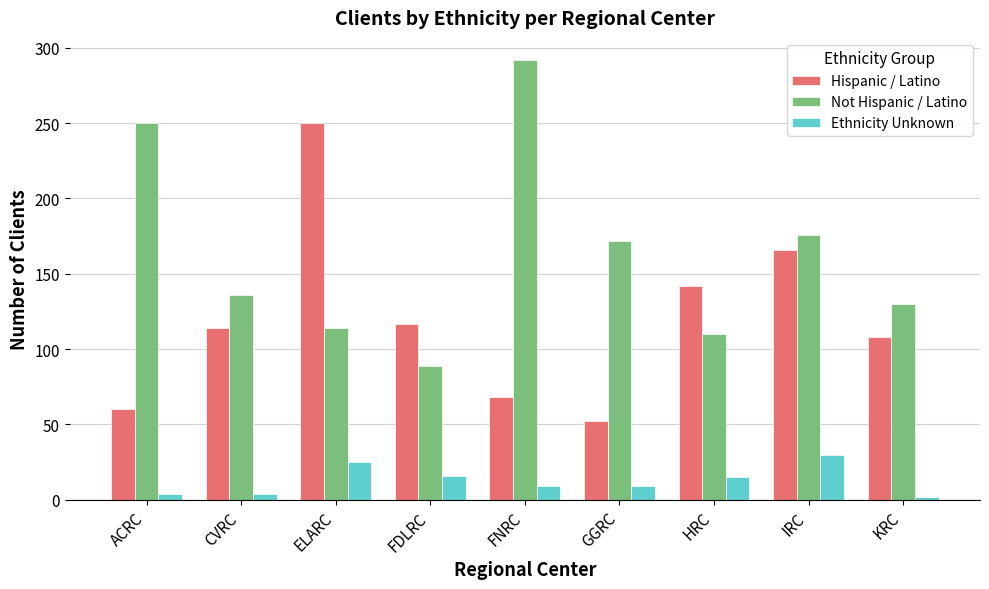

What is the approximate value of Not Hispanic / Latino at HRC?

110